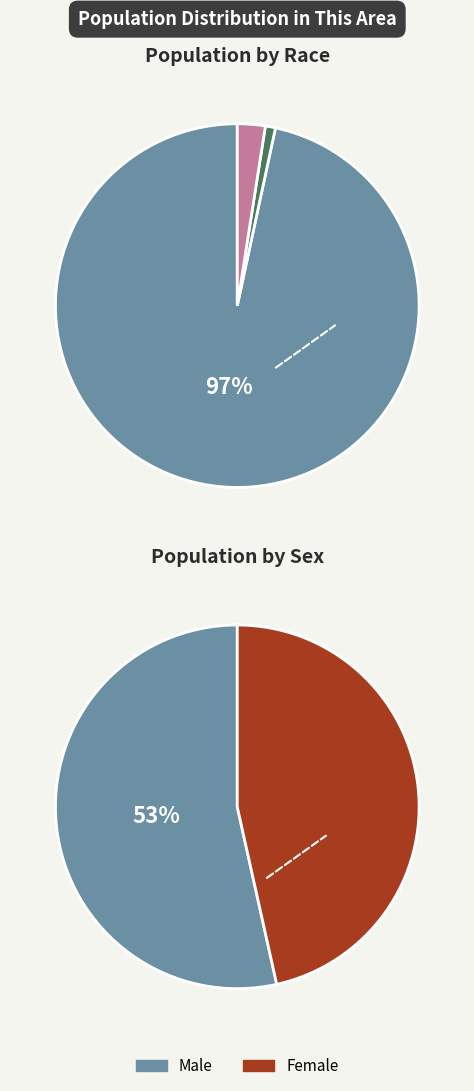

Is it true that Two or More Races is 2% of the pie?

True